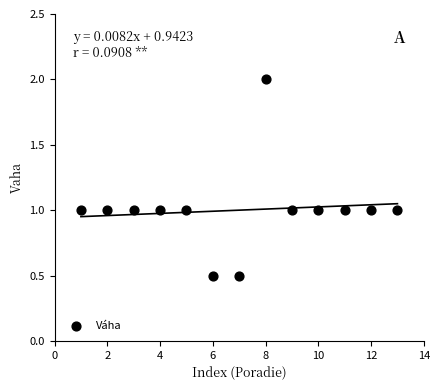

What is the range of X values (max minus min)?

12.0